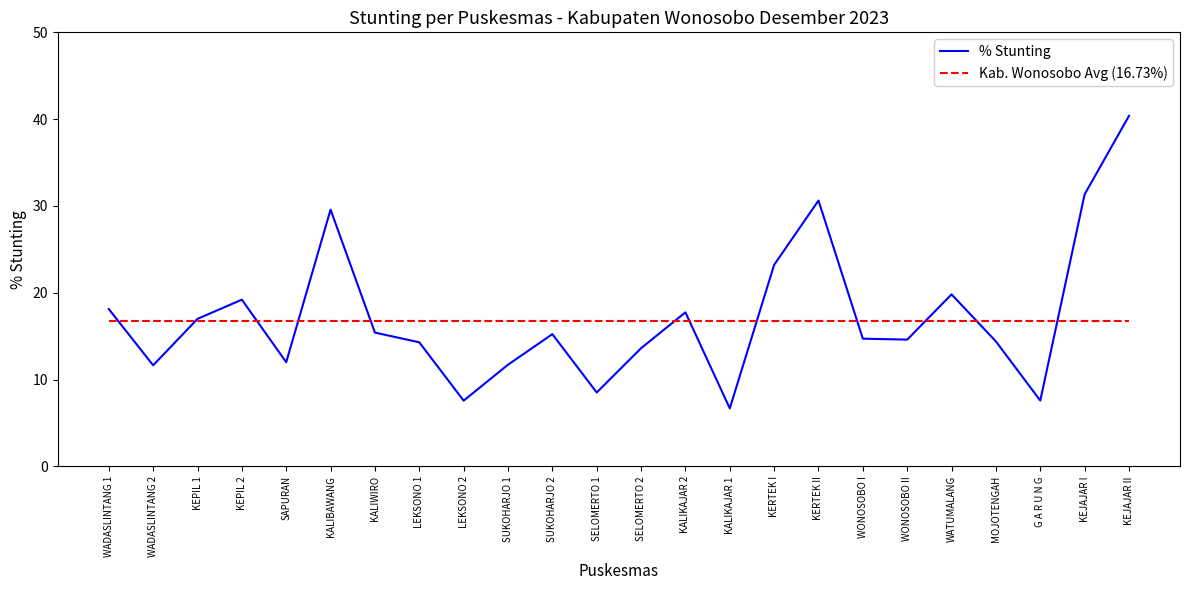

What is the sum of all % Stunting values?

415.1